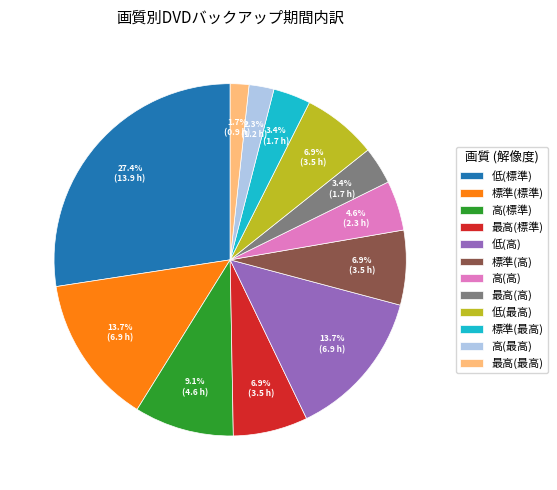

Count the number of slices in the pie.

12